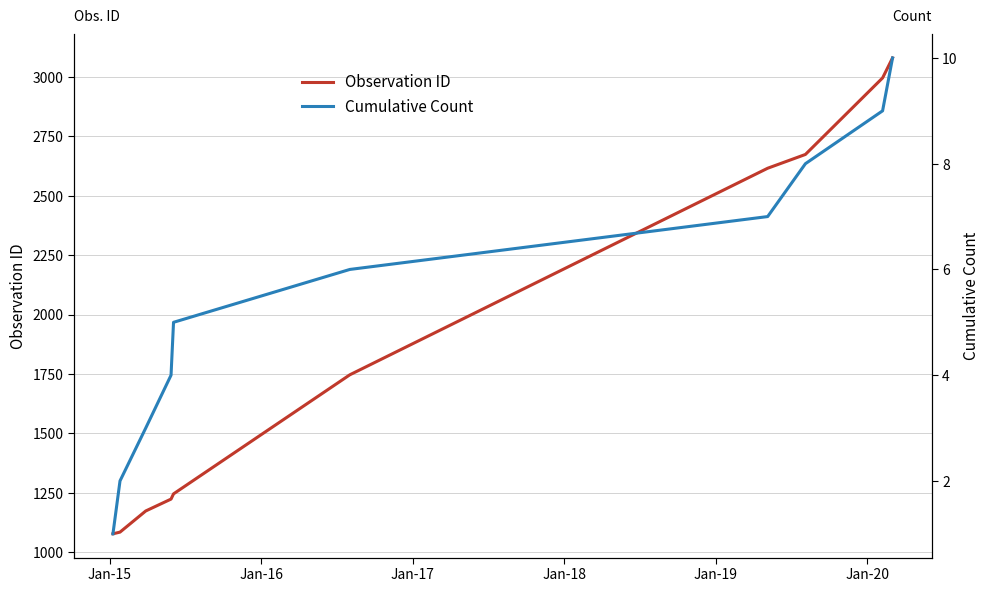

What is the highest value of the Observation ID series?

3080